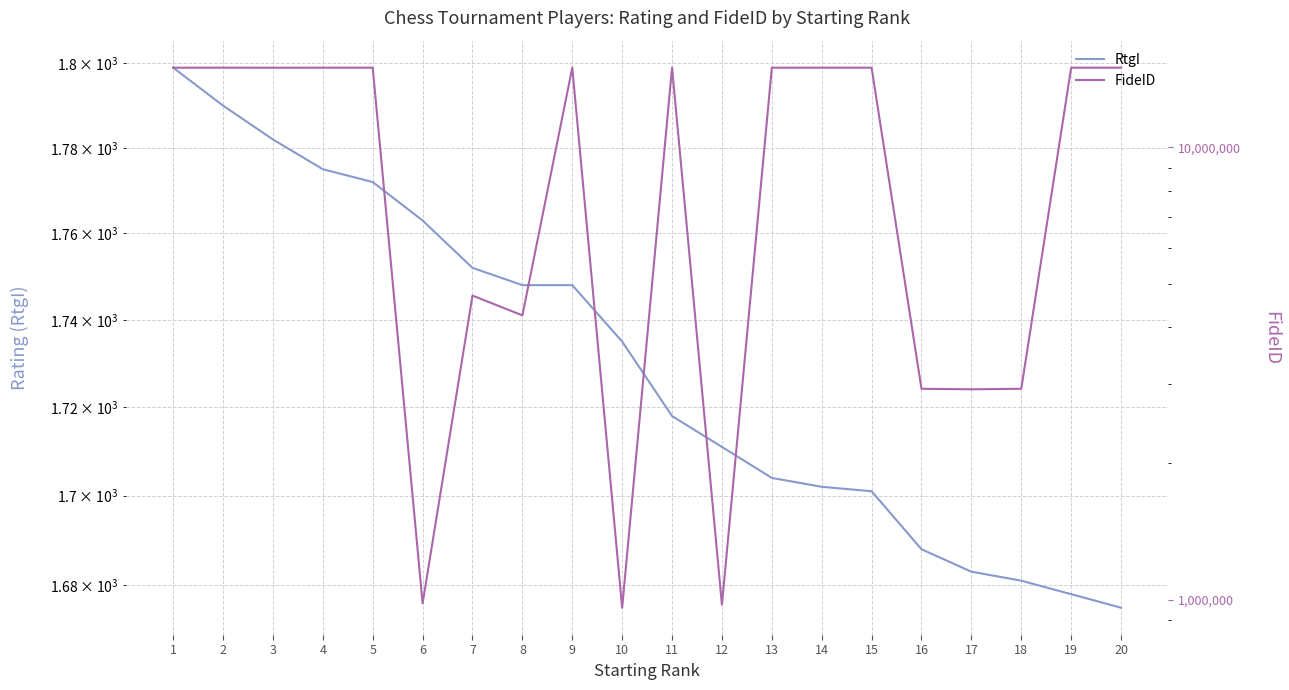

At which category does the chart reach its minimum across all series?

20